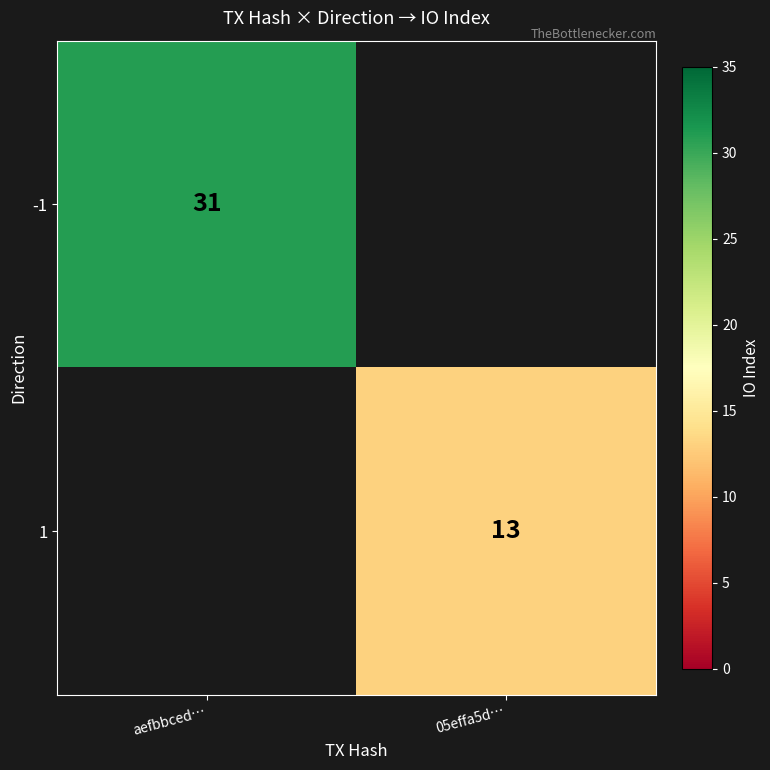

Count the number of categories in the chart.

2